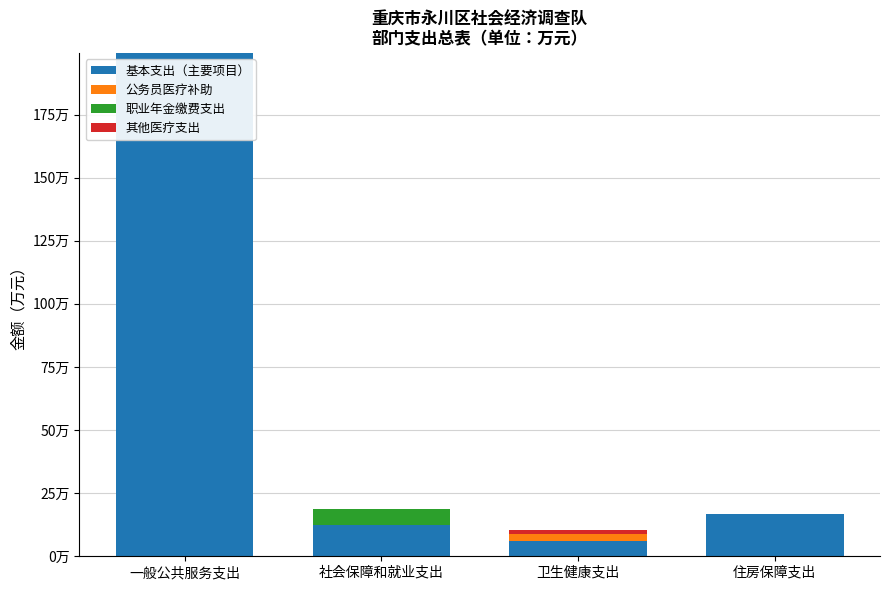

Are the bars grouped side by side (vs. stacked)?

No